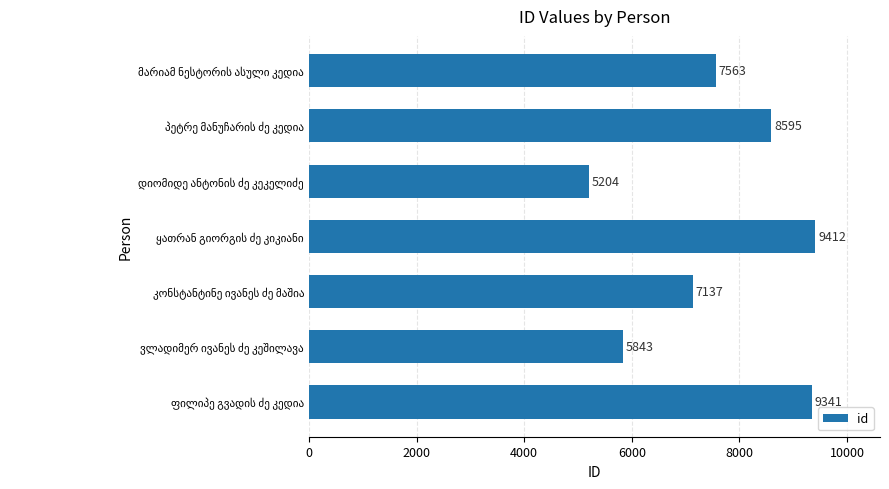

What is the value of the 2nd bar from the top?

8595